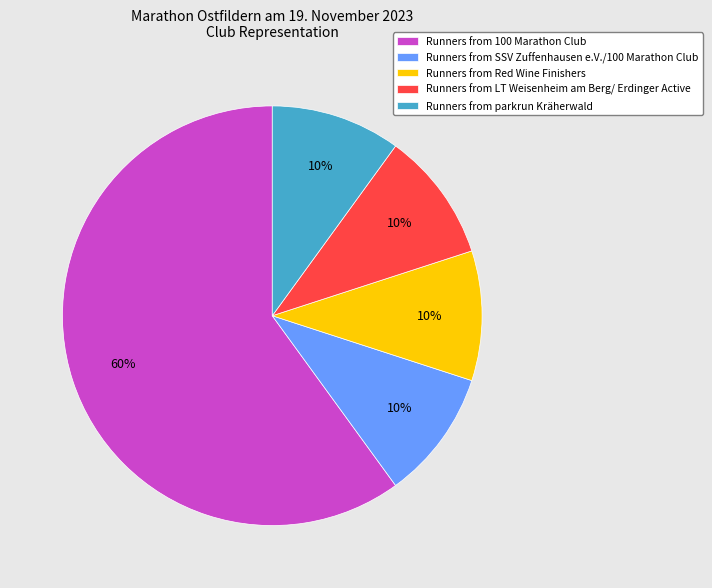

Count the number of slices in the pie.

5